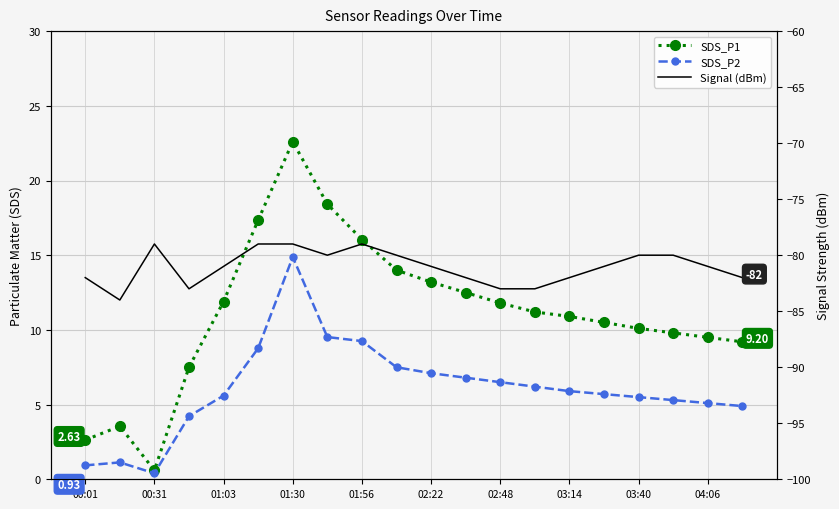

Between 01:03 and 04:06, which series saw the biggest shift?

SDS_P1